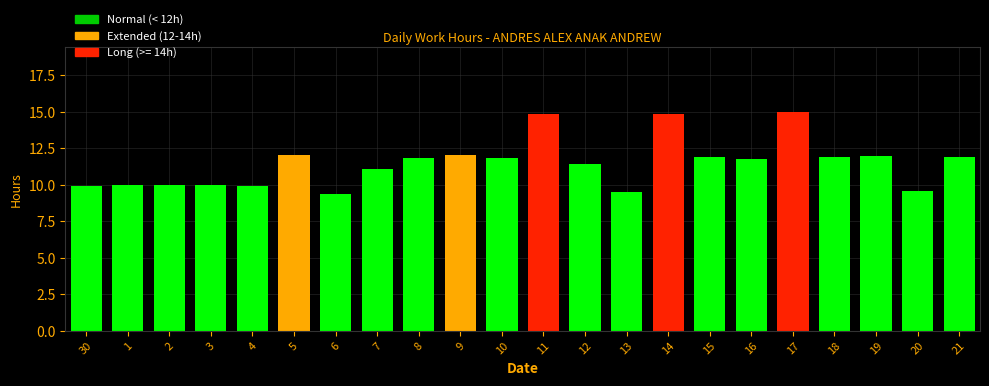

Which has a higher value, 30 or 9?

9